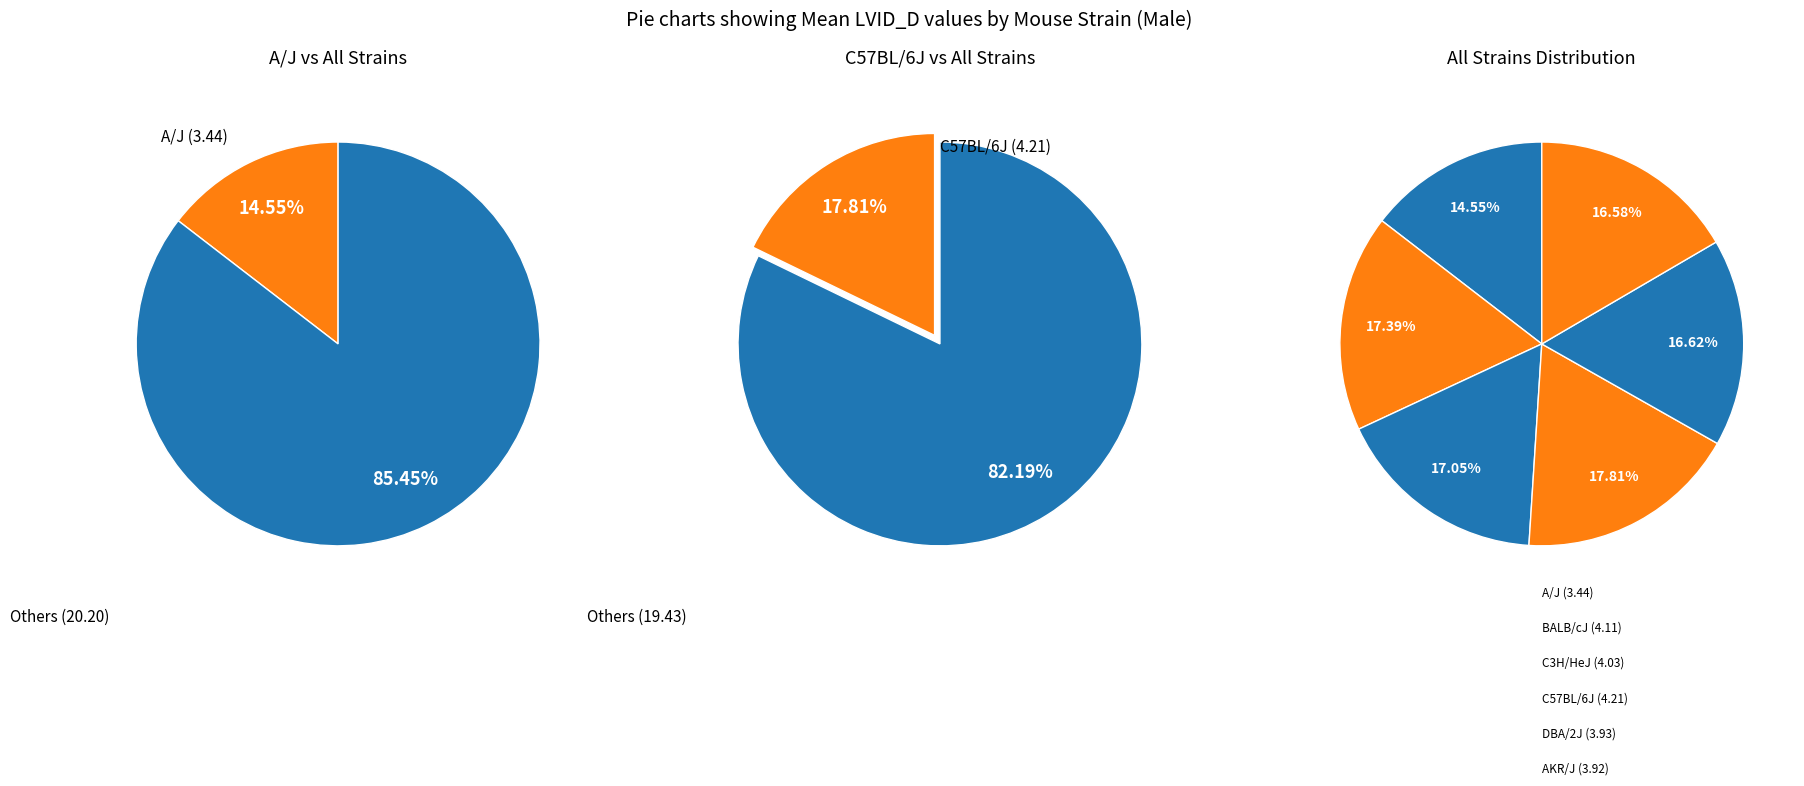

What is the change in value from A/J to BALB/cJ?

+0.7